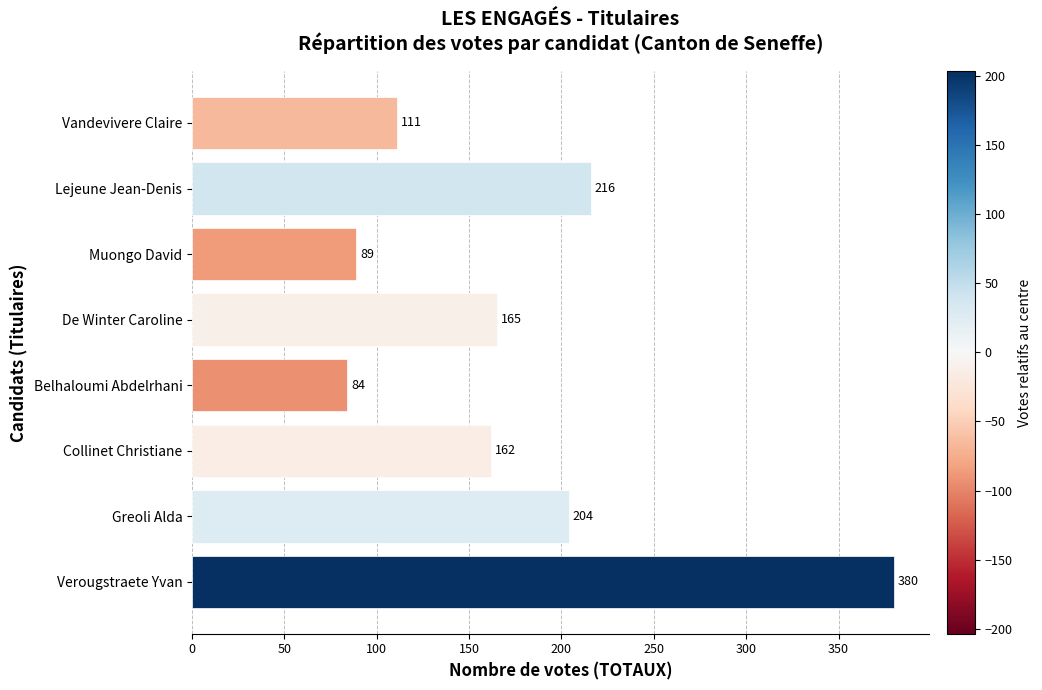

Which category has the lowest value across all series?

Belhaloumi Abdelrhani